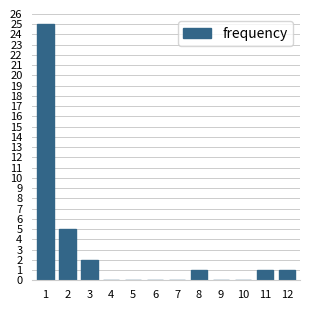

Reading left to right, what are all the values shown in this chart?

1=25	2=5	3=2	4=0	5=0	6=0	7=0	8=1	9=0	10=0	11=1	12=1